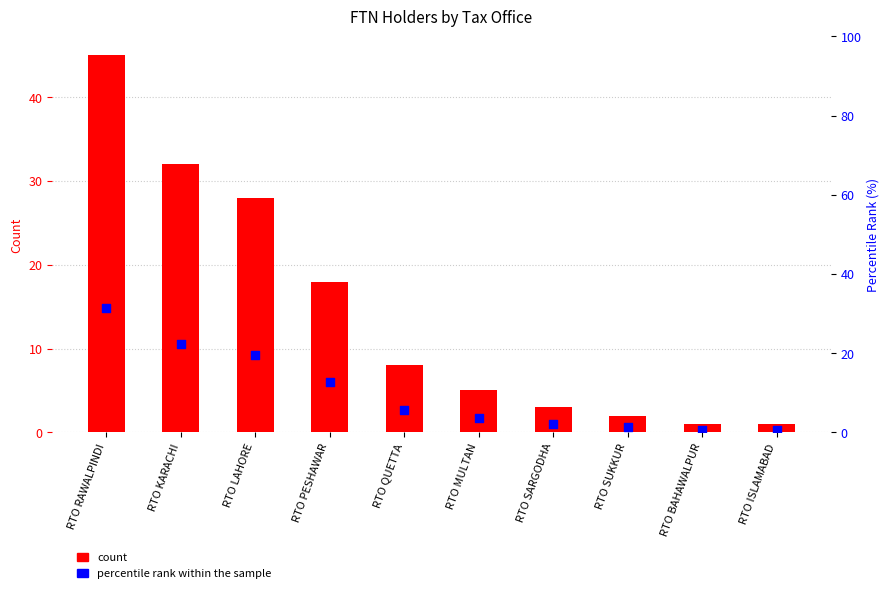

At how many categories does at least one series exceed 39?

1